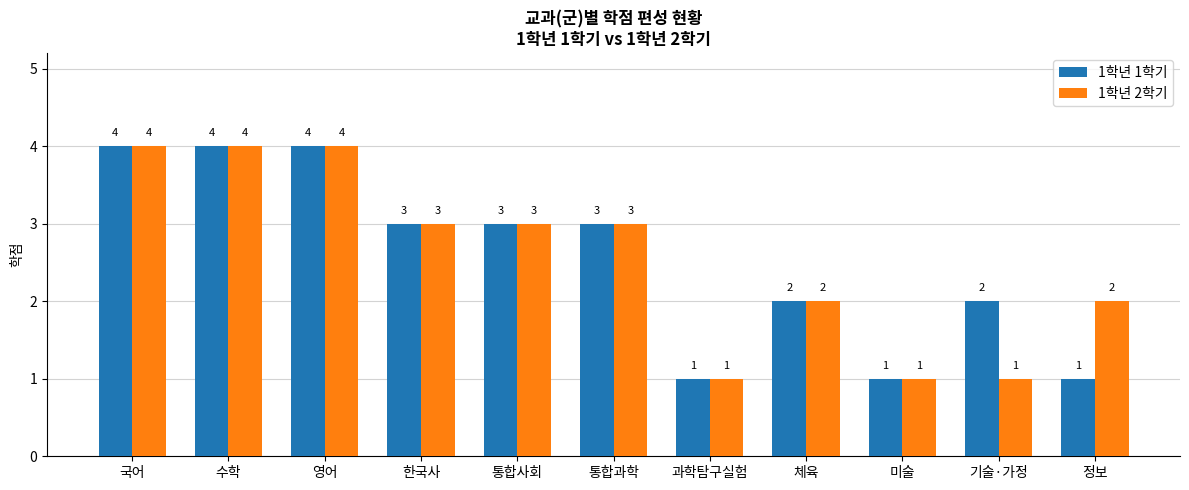

What is the maximum value shown in the chart?

4